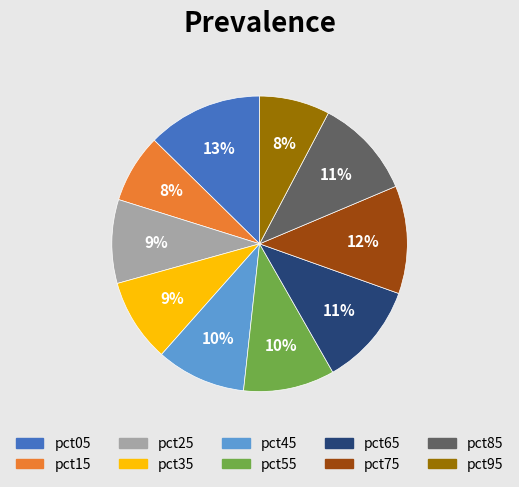

The pct85 slice represents 2% of the pie. True or false?

False